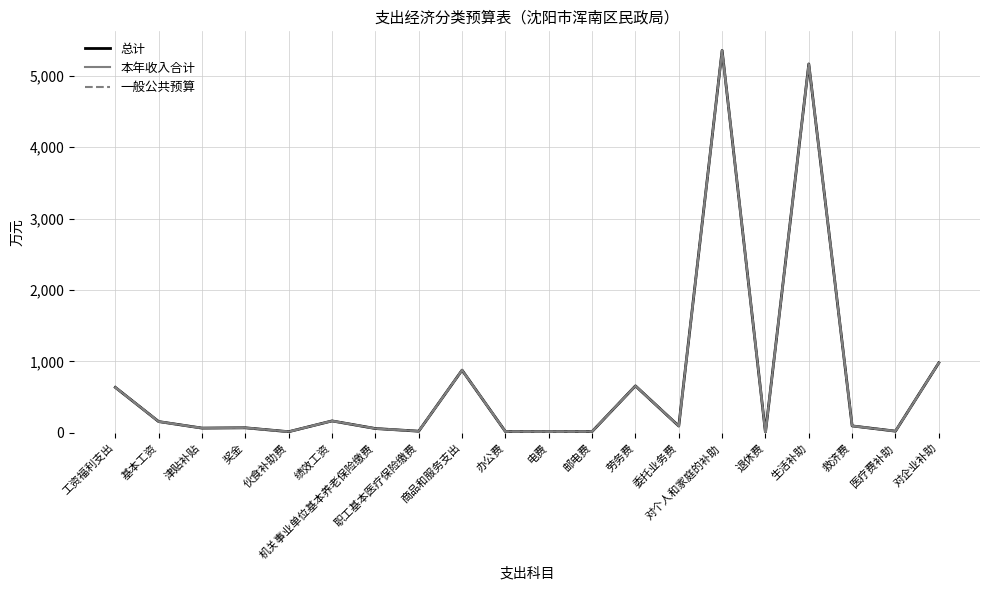

Reading left to right, list all the values displayed in this chart.

总计: 工资福利支出=637.8	基本工资=159.1	津贴补贴=67.8	奖金=71.9	伙食补助费=17.3	绩效工资=168.3	机关事业单位基本养老保险缴费=61.8	职工基本医疗保险缴费=24.4	商品和服务支出=878.7	办公费=19.3	电费=17.0	邮电费=19.9	劳务费=658.7	委托业务费=96.7	对个人和家庭的补助=5353.2	退休费=4.7	生活补助=5163.9	救济费=98.5	医疗费补助=25.0	对企业补助=981.1
本年收入合计: 工资福利支出=637.8	基本工资=159.1	津贴补贴=67.8	奖金=71.9	伙食补助费=17.3	绩效工资=168.3	机关事业单位基本养老保险缴费=61.8	职工基本医疗保险缴费=24.4	商品和服务支出=878.7	办公费=19.3	电费=17.0	邮电费=19.9	劳务费=658.7	委托业务费=96.7	对个人和家庭的补助=5353.2	退休费=4.7	生活补助=5163.9	救济费=98.5	医疗费补助=25.0	对企业补助=981.1
一般公共预算: 工资福利支出=637.8	基本工资=159.1	津贴补贴=67.8	奖金=71.9	伙食补助费=17.3	绩效工资=168.3	机关事业单位基本养老保险缴费=61.8	职工基本医疗保险缴费=24.4	商品和服务支出=878.7	办公费=19.3	电费=17.0	邮电费=19.9	劳务费=658.7	委托业务费=96.7	对个人和家庭的补助=5353.2	退休费=4.7	生活补助=5163.9	救济费=98.5	医疗费补助=25.0	对企业补助=981.1